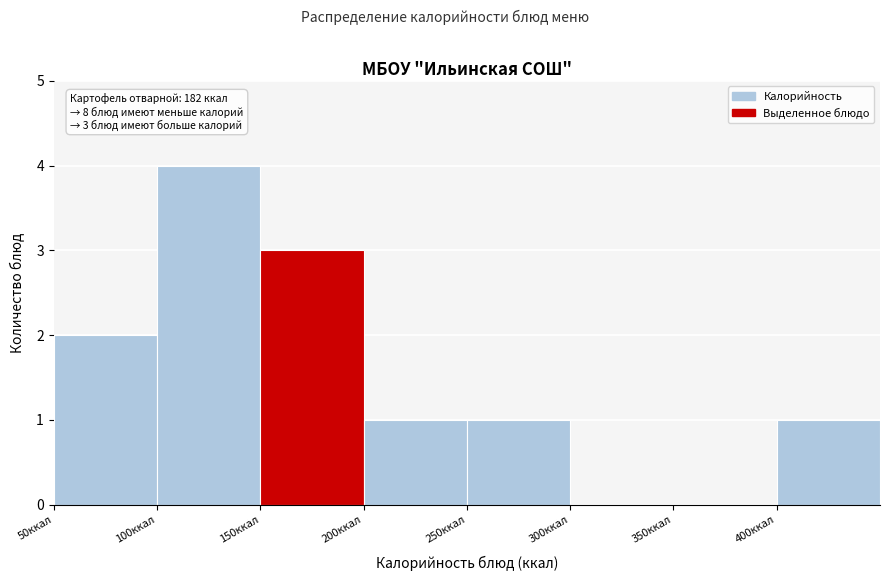

Which range on the x-axis has the tallest bar?

100 to 150